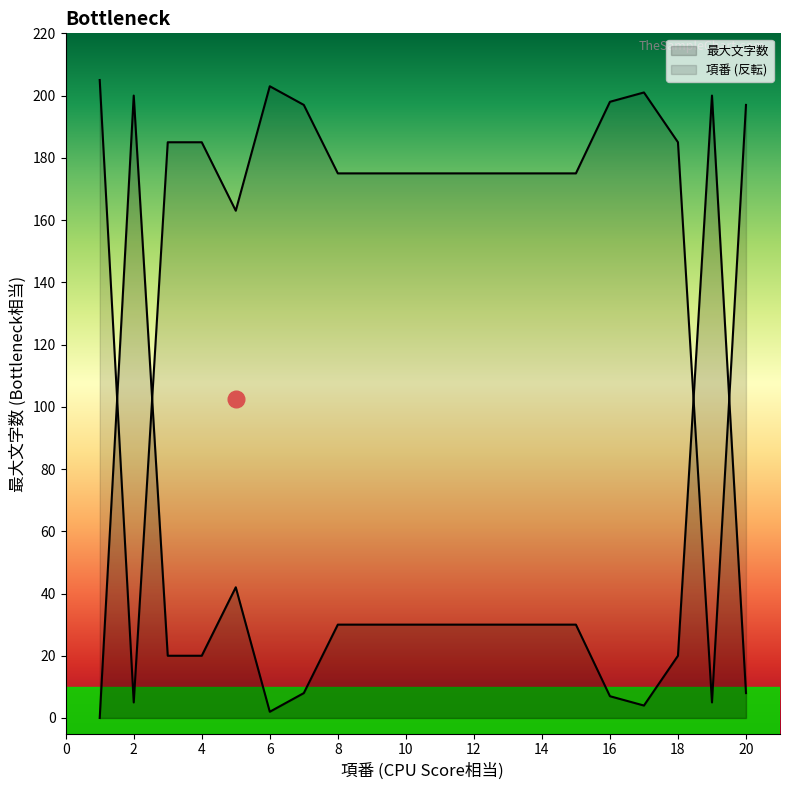

At which category does the chart reach its minimum across all series?

1